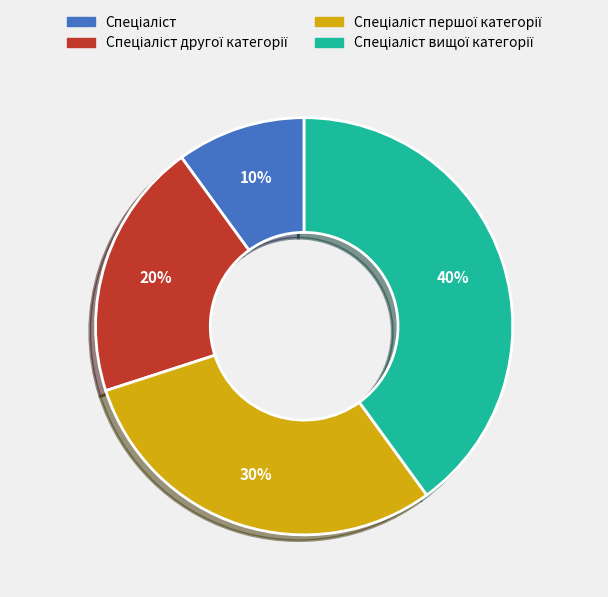

To the nearest percent, what is the average slice percentage?

25%